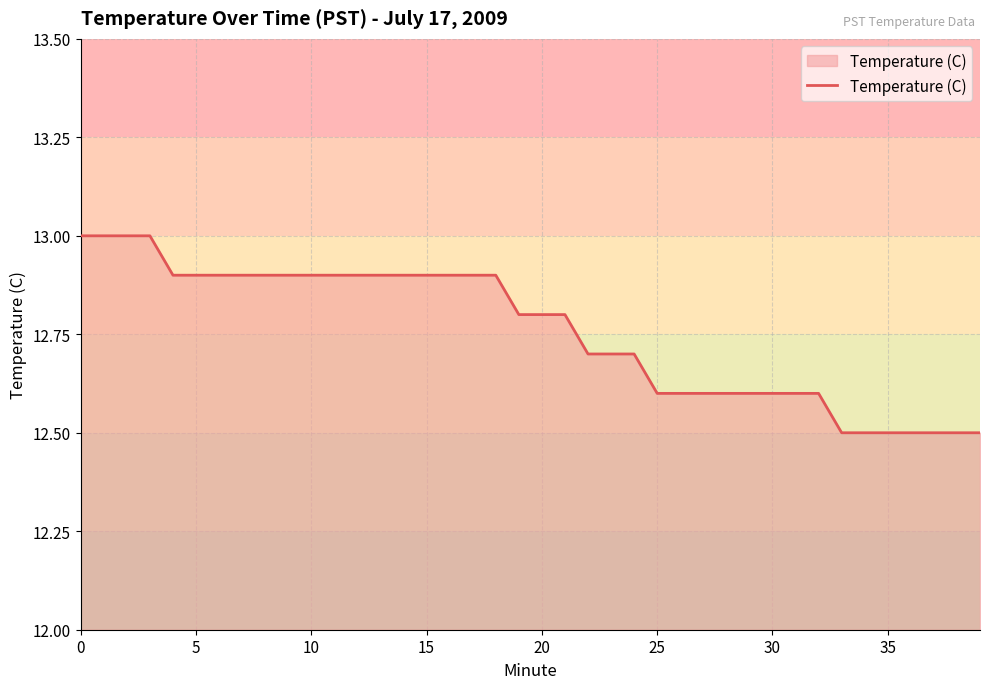

What is the difference between the maximum and minimum values?

0.5